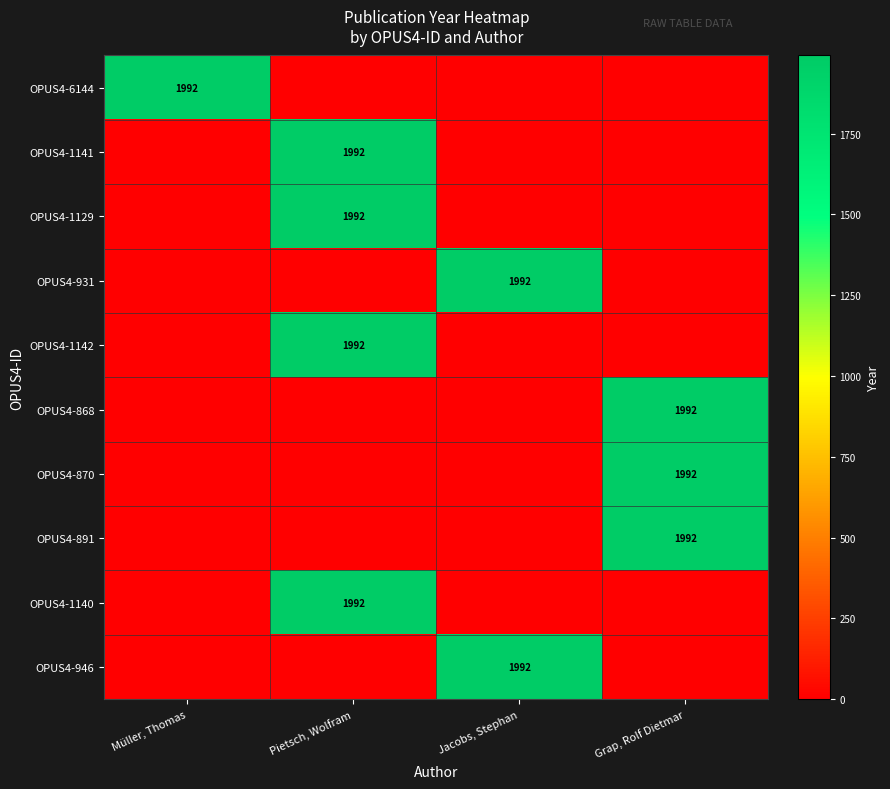

True or false: OPUS4-870 has a value of 1061 at Grap, Rolf Dietmar.

False